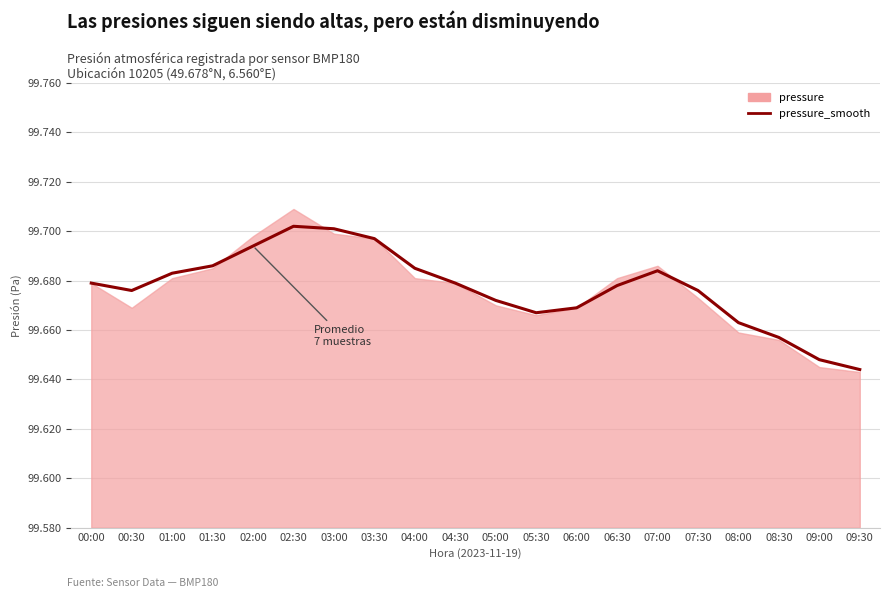

How many data points are above 99679?

8